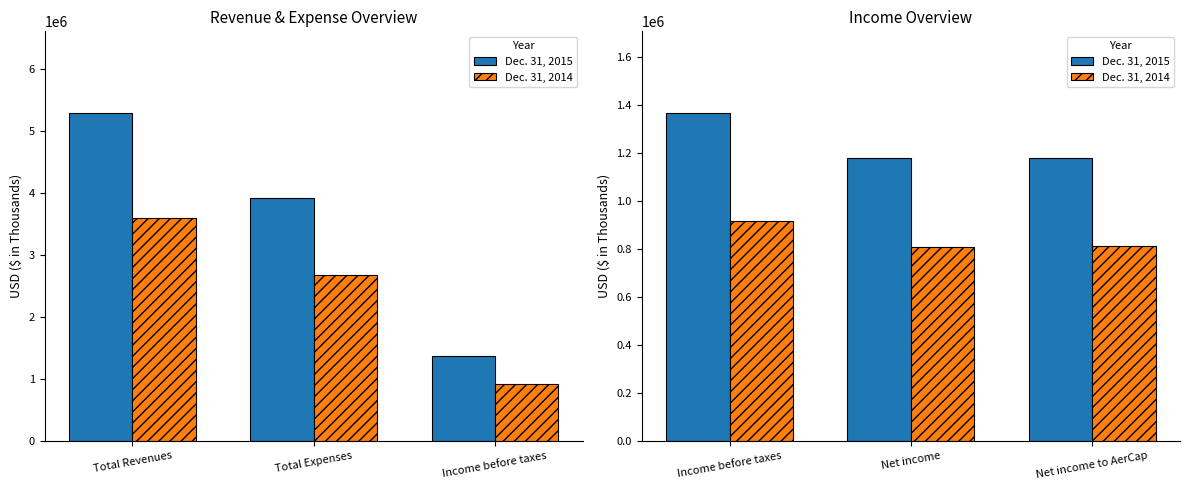

Between Income before taxes and Net income, which is larger?

Income before taxes